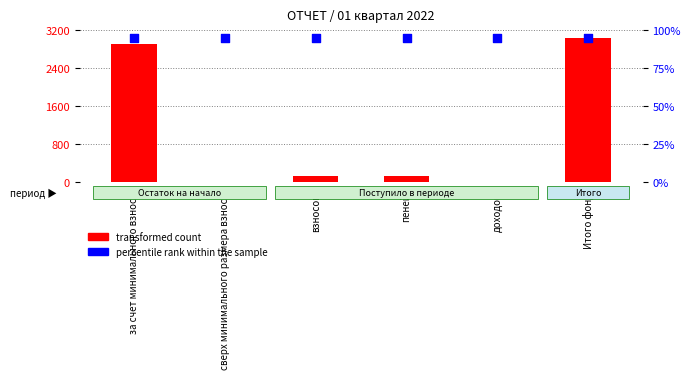

Which series has the largest total across all categories?

transformed count